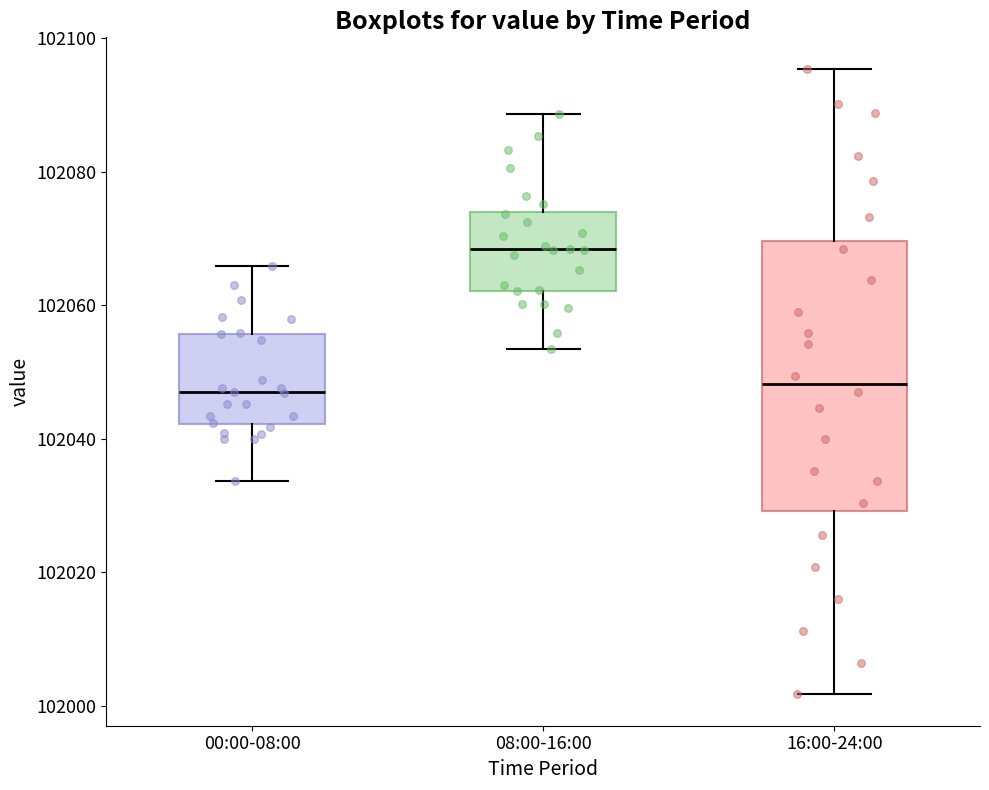

Reading left to right, transcribe this box plot: for each box, give where its median line is, the range the box spans, and where its two whiskers end, as read against the y-axis. The values are not printed on the chart, so give them approximately, as read against the axis.

00:00-08:00: median 102046, box 102042 to 102056, whiskers 102034 to 102066
08:00-16:00: median 102068, box 102062 to 102074, whiskers 102054 to 102088
16:00-24:00: median 102048, box 102030 to 102070, whiskers 102002 to 102096